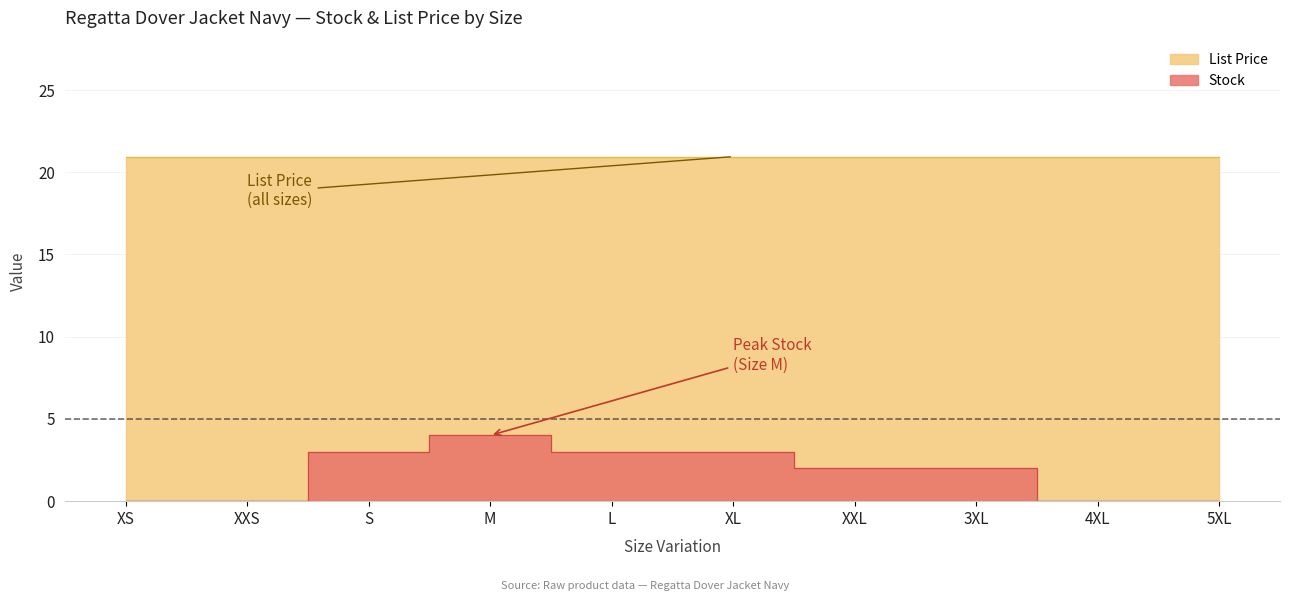

True or false: the data has more than 1 interior local peaks.

False